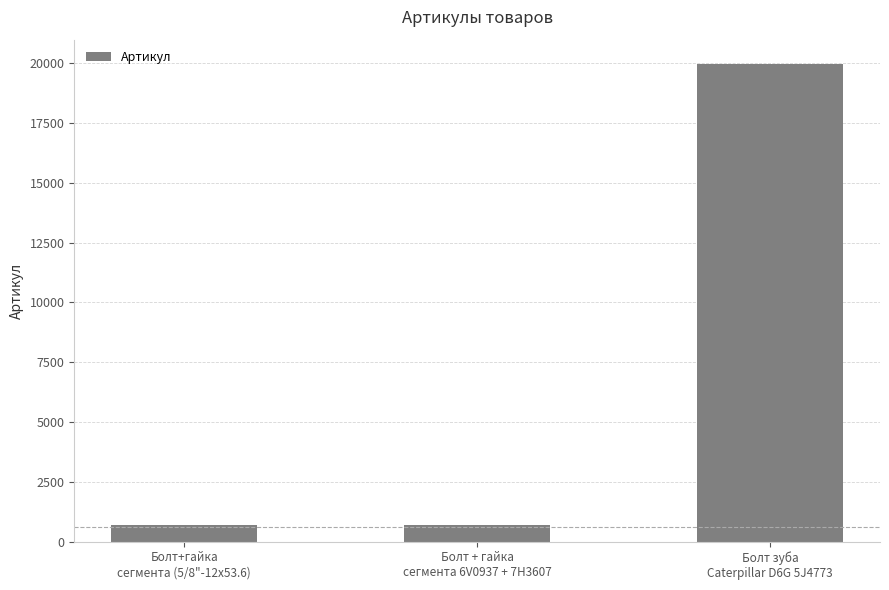

What is the value of the 1st bar from the left?

675